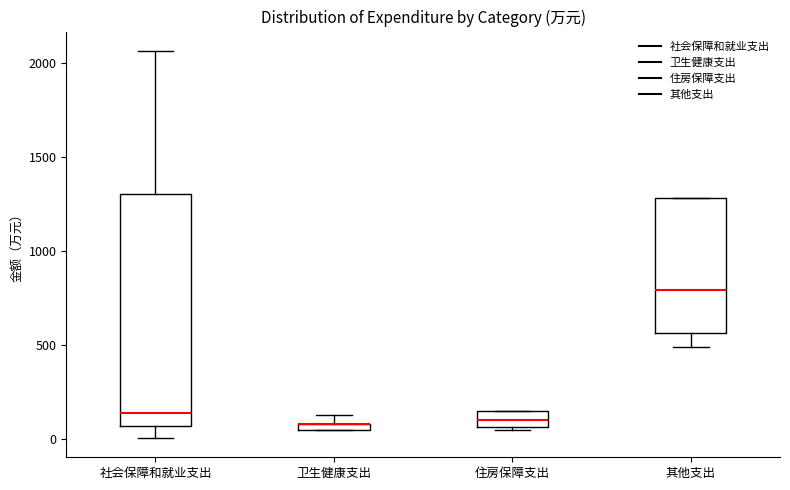

Where does the median line of the box for 社会保障和就业支出 sit on the y-axis? The values are not printed on the chart, so give them approximately, as read against the axis.

150